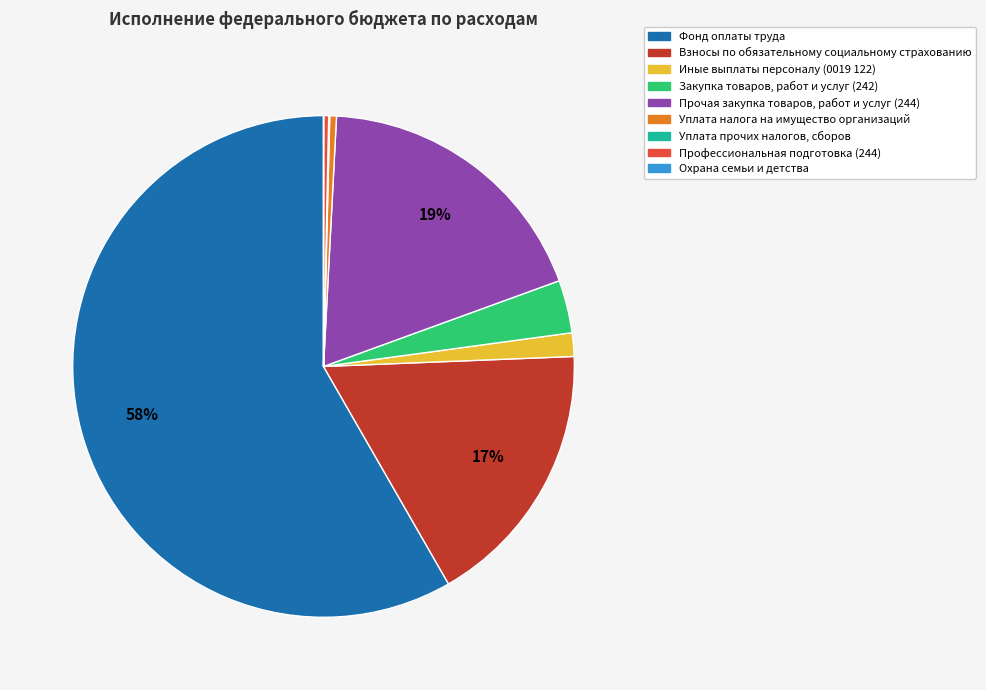

Which category accounts for the majority?

Фонд оплаты труда